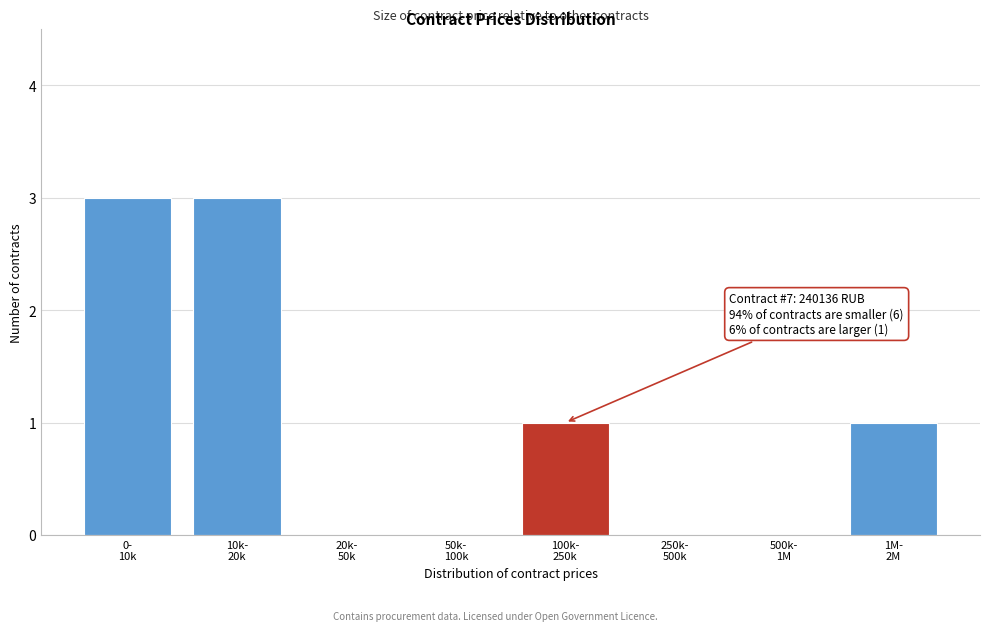

What is the greatest value displayed?

3